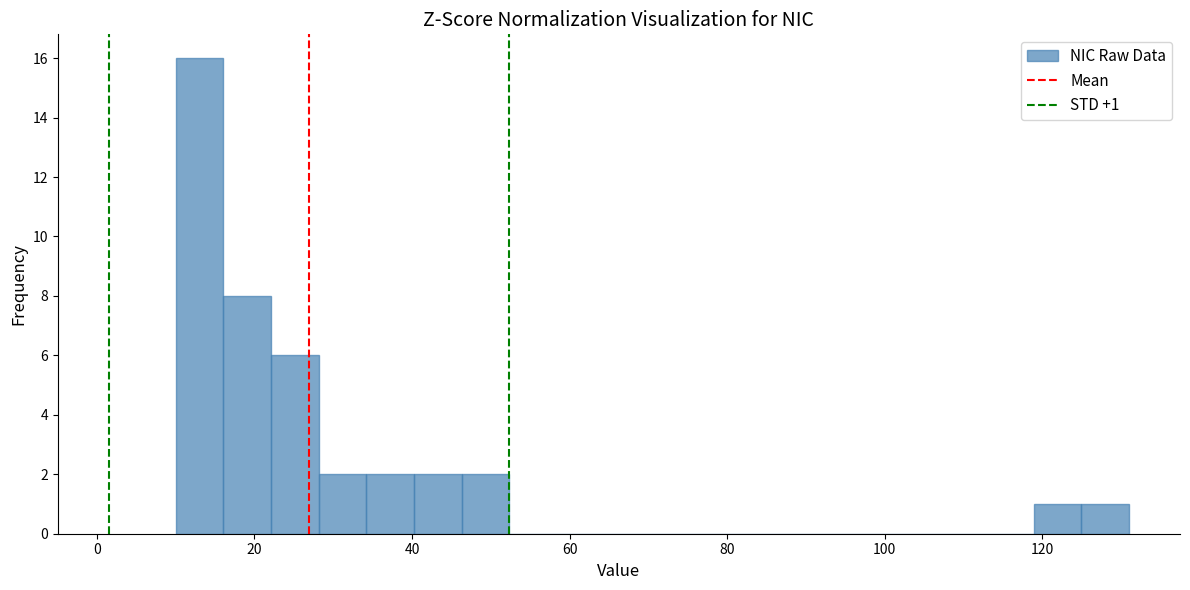

Around what value on the x-axis is the tallest bar? Give the approximate position of its centre, as read against the axis.

14